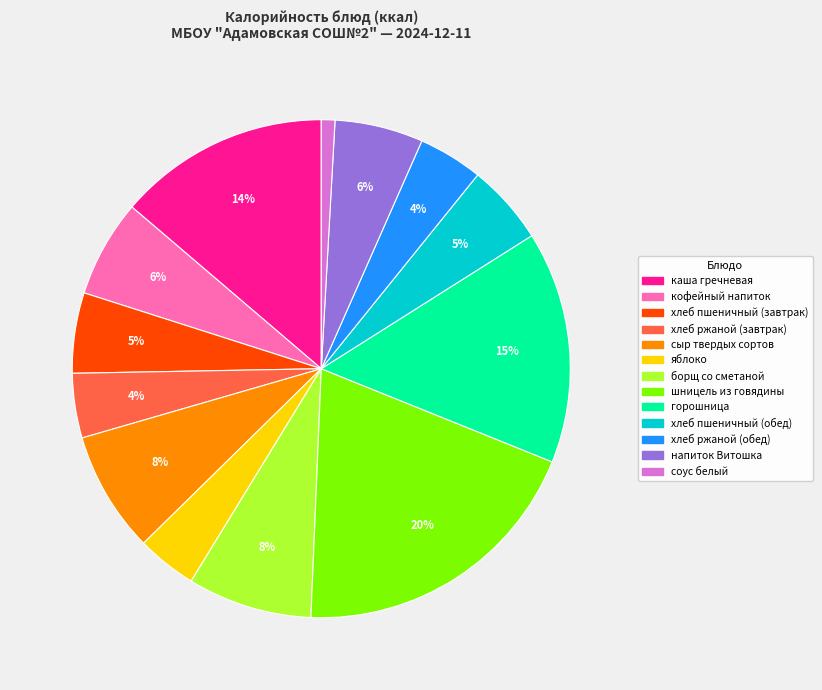

Does яблоко represent more than half of the total?

No